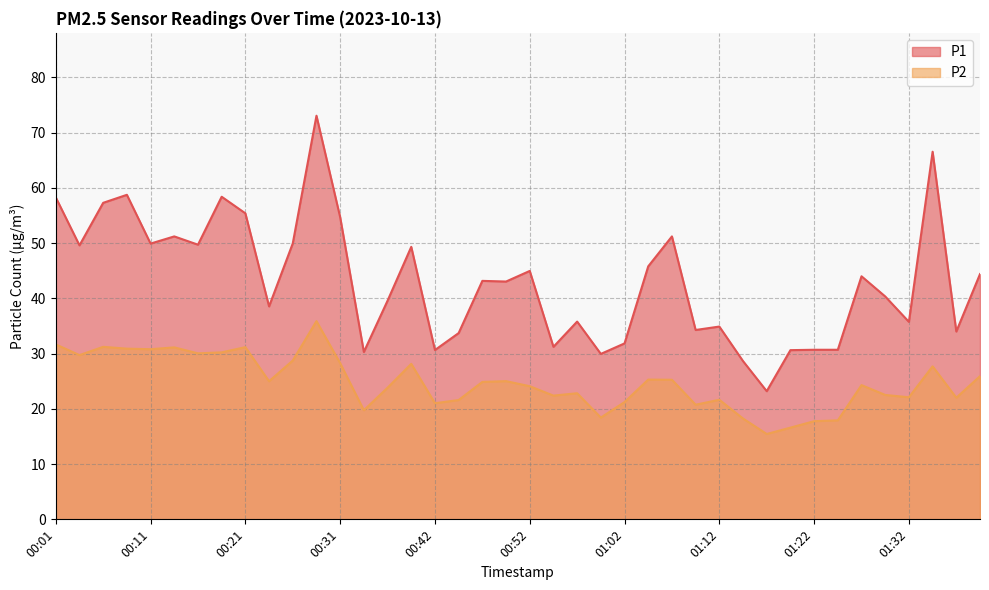

In P1, how many points are lower than both neighbors (excluding endpoints)?

13